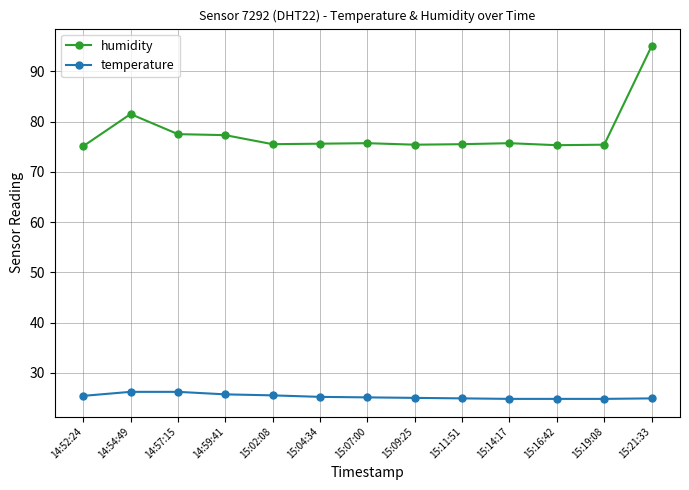

How many data points does each series have?

13